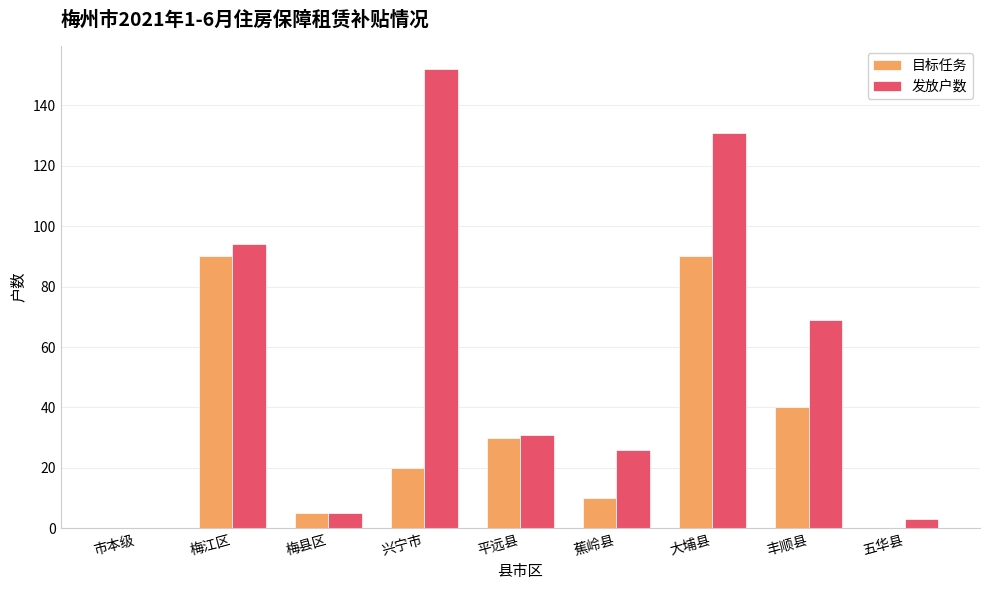

Read the 目标任务 value at 平远县.

30